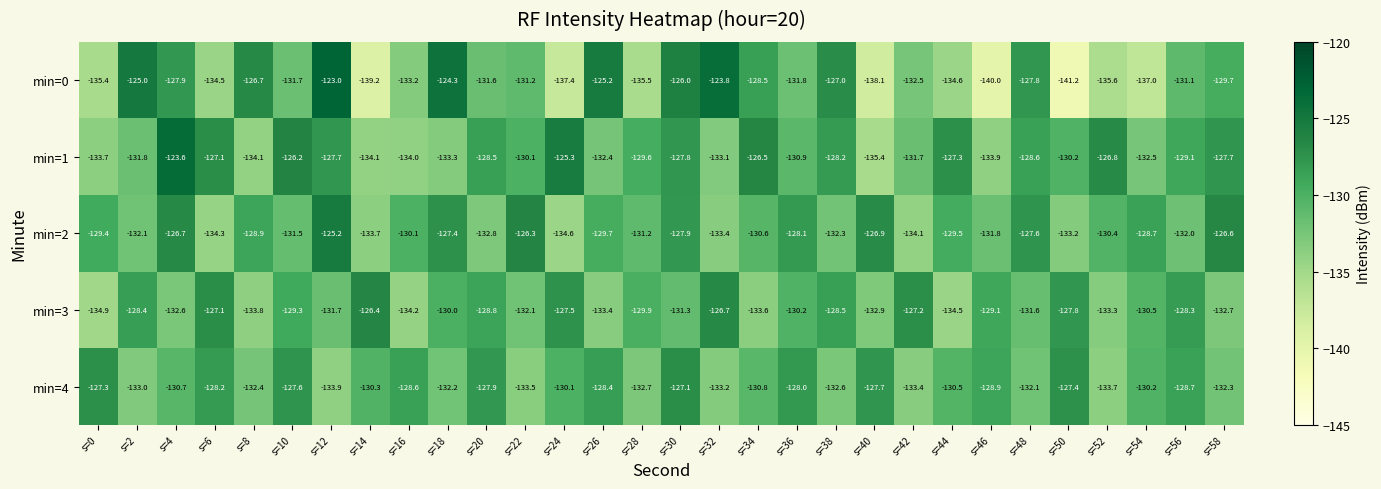

Is the value of min=3 at s=36 greater than the value of min=0 at s=24?

Yes